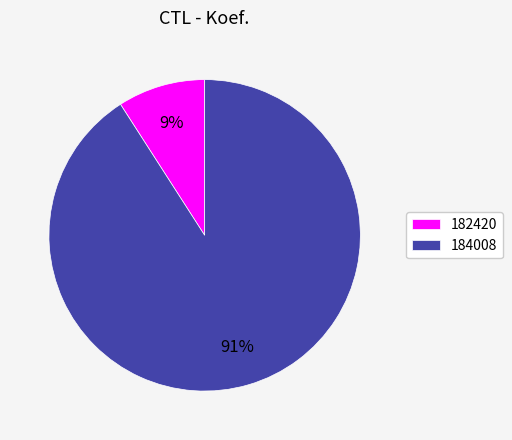

True or false: 184008 accounts for 91% of the total.

True